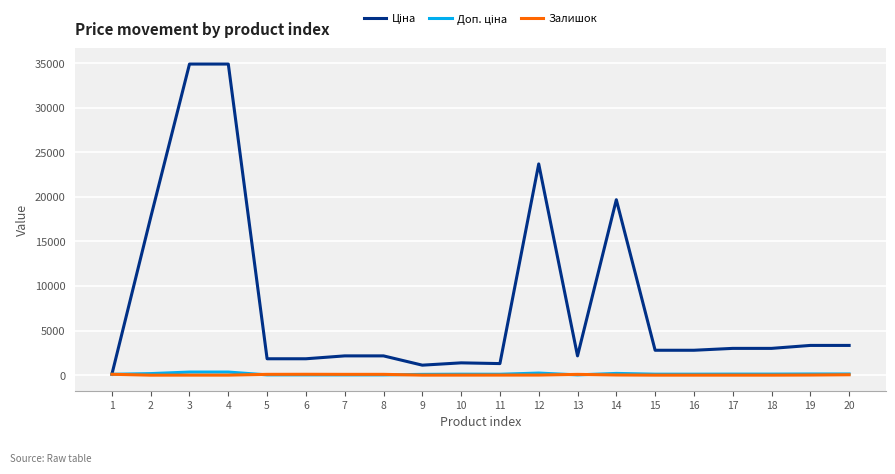

Reading left to right, transcribe all the data shown in this chart.

Ціна: 100.0	17703.0	34908.5	34908.5	1840.6	1840.6	2164.5	2164.5	1122.8	1382.6	1299.7	23702.1	2164.5	19684.1	2795.3	2795.3	3006.3	3006.3	3337.8	3337.8
Доп. ціна: 100.0	177.0	349.1	349.1	33.7	33.7	32.0	32.0	89.8	110.6	104.0	237.0	32.0	196.8	111.8	111.8	120.3	120.3	133.5	133.5
Залишок: 100.0	0.6	4.7	4.7	92.5	99.7	91.7	92.5	3.9	6.1	8.3	11.9	89.4	20.6	1.9	1.7	2.2	1.7	15.0	46.9